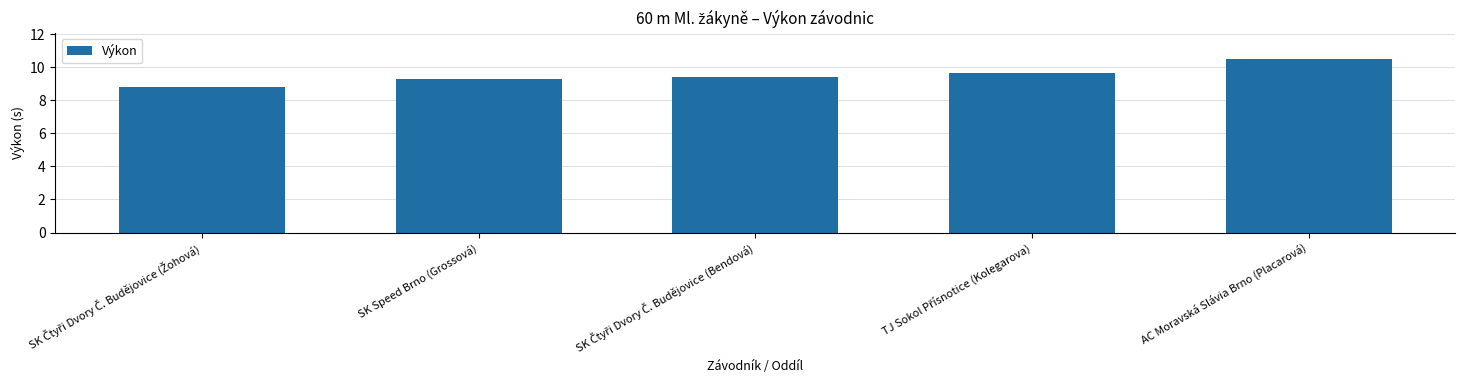

What is the greatest value displayed?

10.5